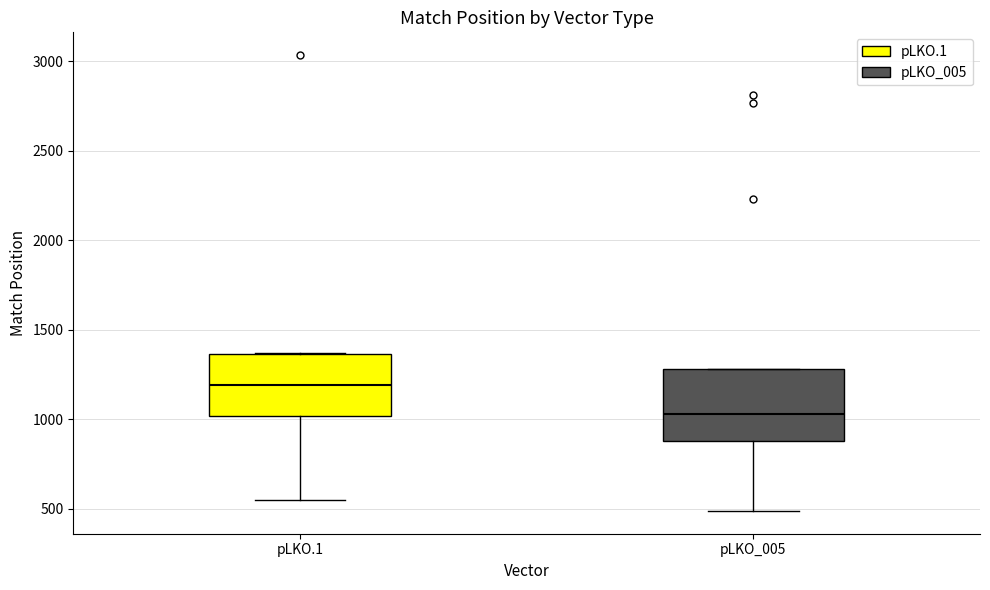

Which box is the tallest, from its lower edge to its upper edge?

pLKO_005